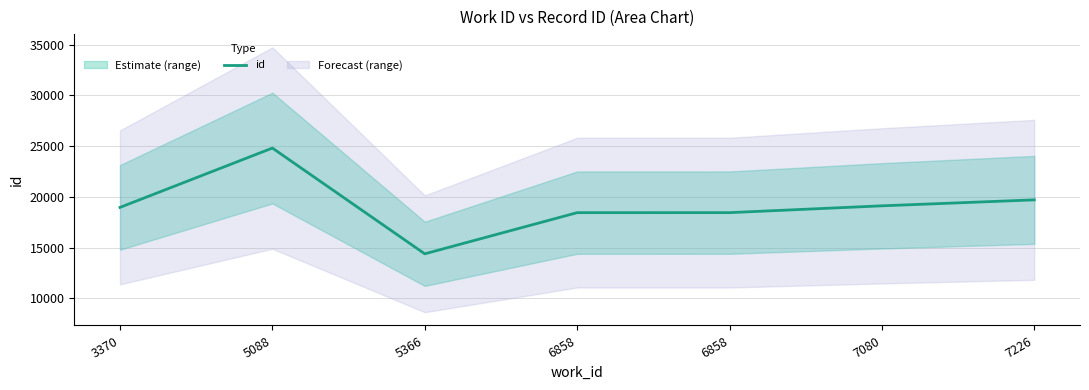

Where does the data first go above 18968?

5088